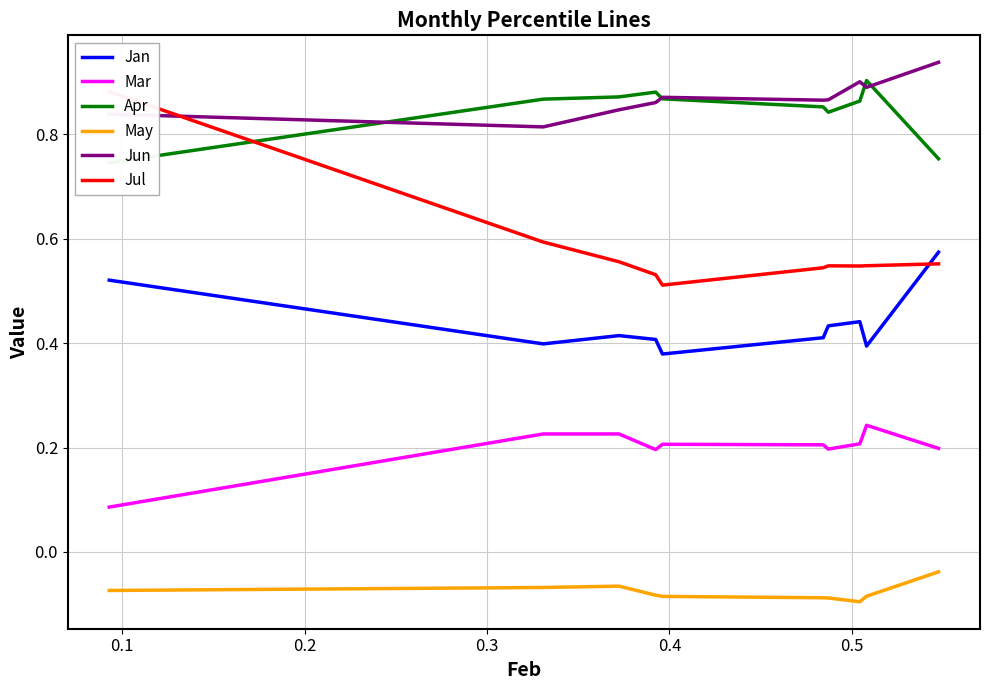

True or false: Jun and Jan intersect in this chart.

False